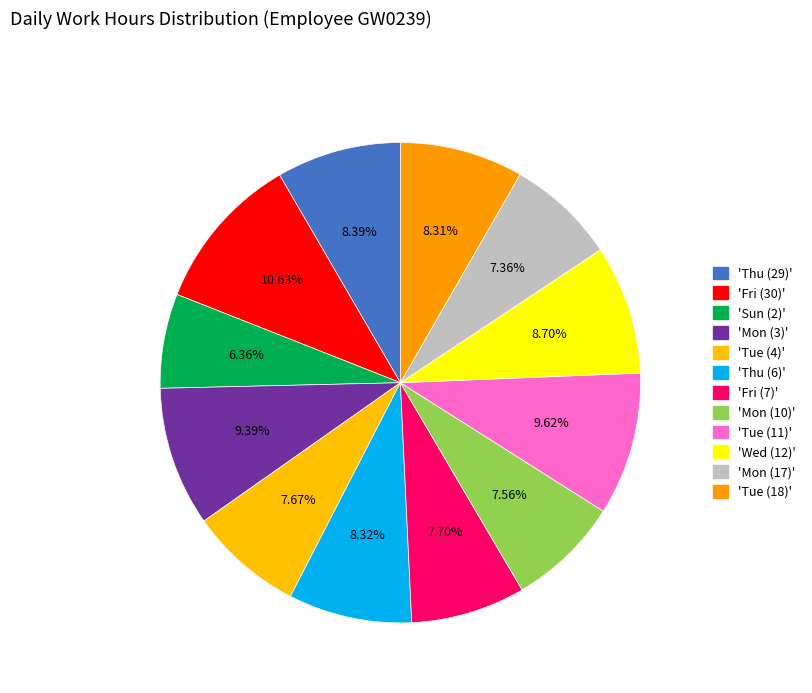

Count the number of slices in the pie.

12